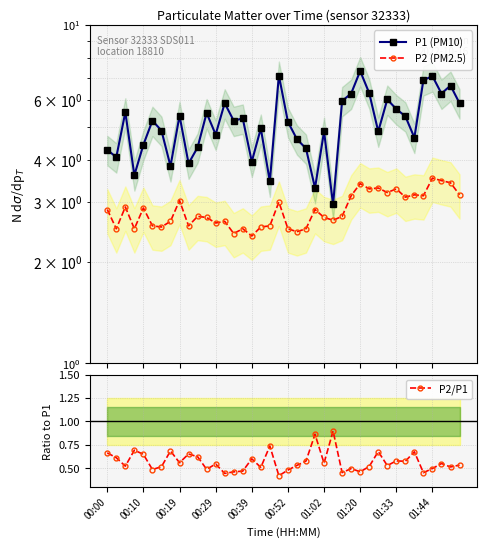

What is the minimum value shown in the chart?

0.4